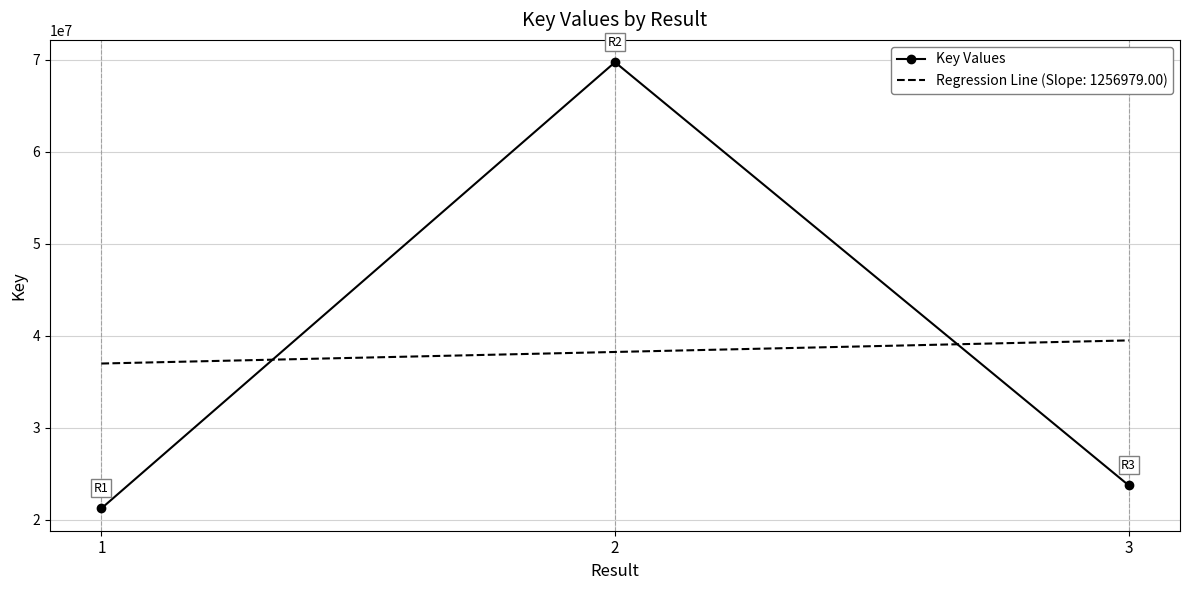

The value of Key Values at 1 is 9063549.6. True or false?

False